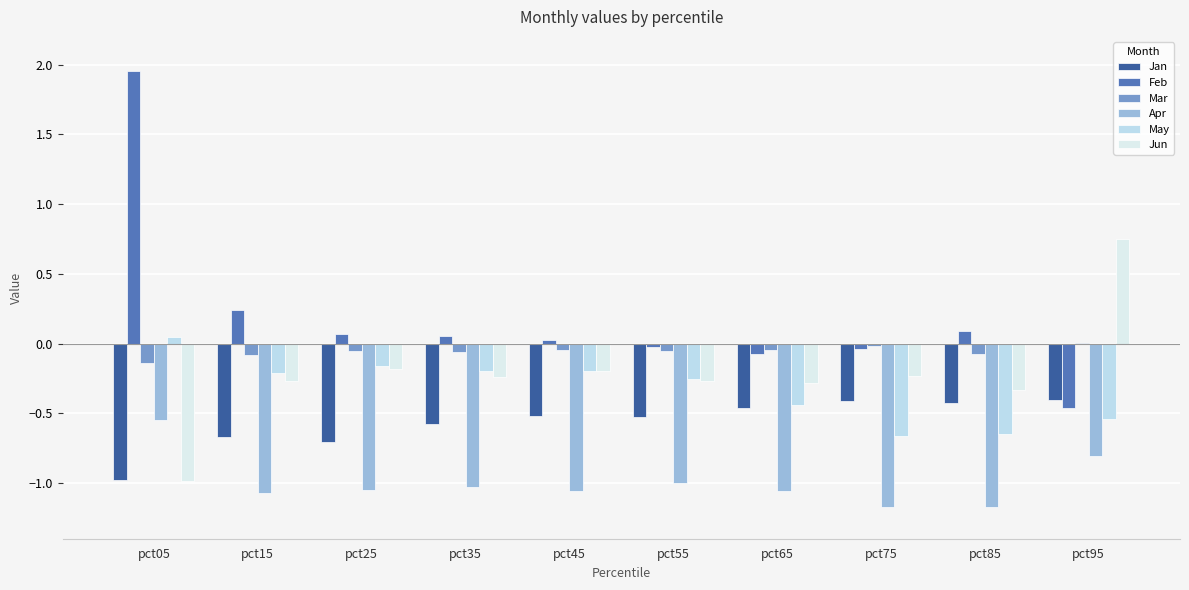

True or false: Feb has a value of -0.1 at pct65.

True